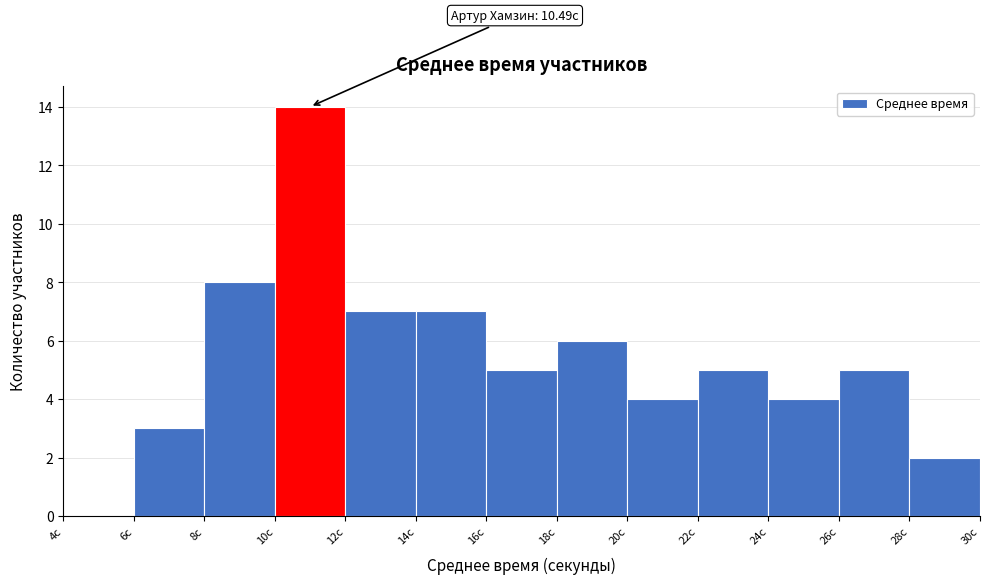

Which range on the x-axis has the tallest bar?

10 to 12